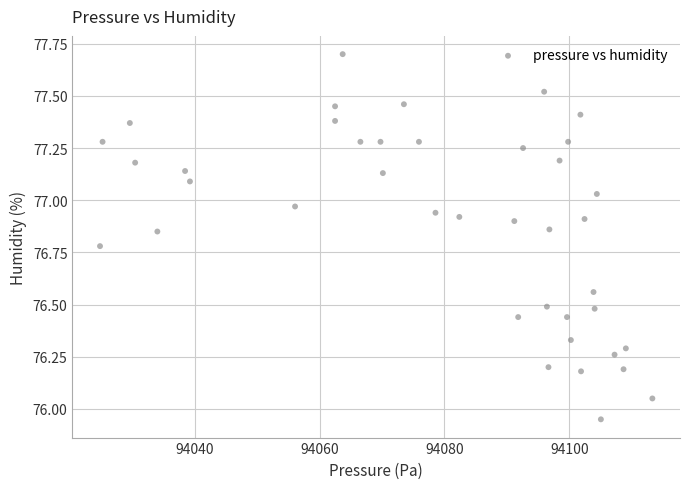

What is the range of X values (max minus min)?

88.5